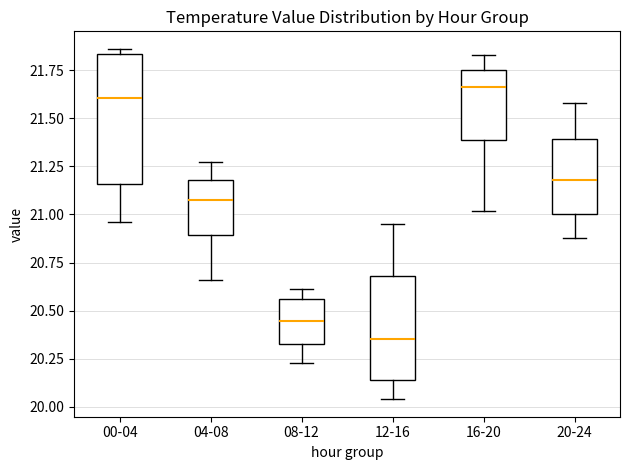

Where is the upper edge of the box for 16-20 on the y-axis? The values are not printed on the chart, so give them approximately, as read against the axis.

21.75